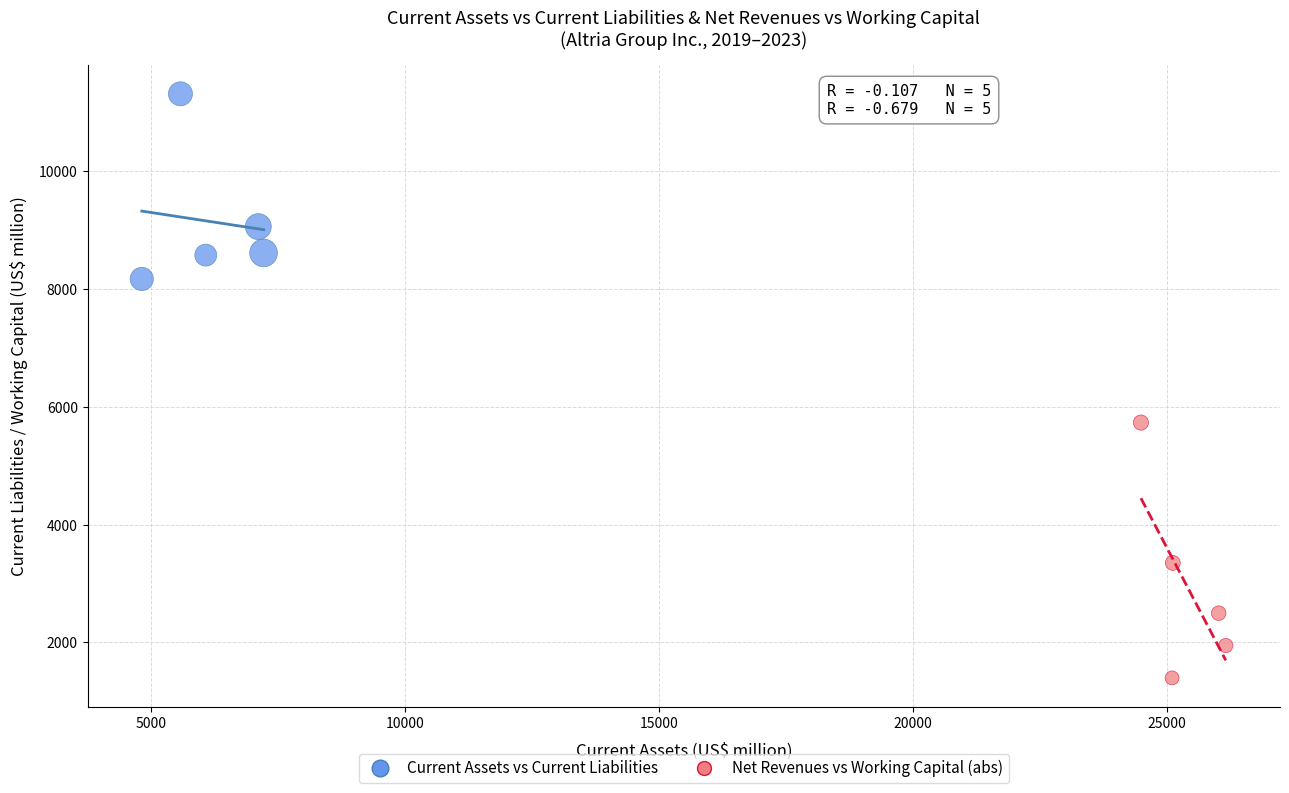

Which series reaches the minimum Y coordinate?

Net Revenues vs Working Capital (abs)